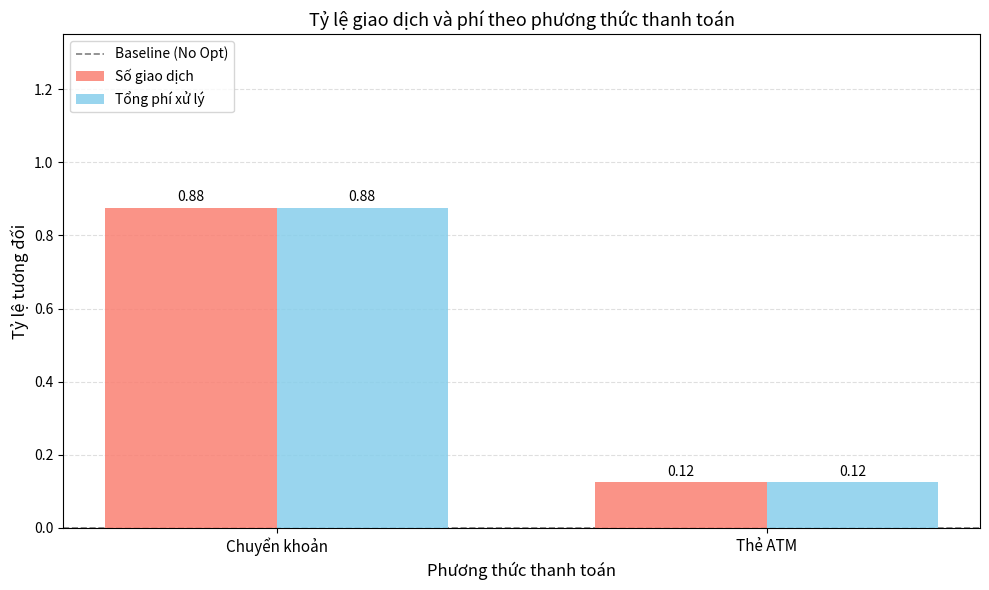

At which label does Tổng phí xử lý reach its minimum?

Thẻ ATM